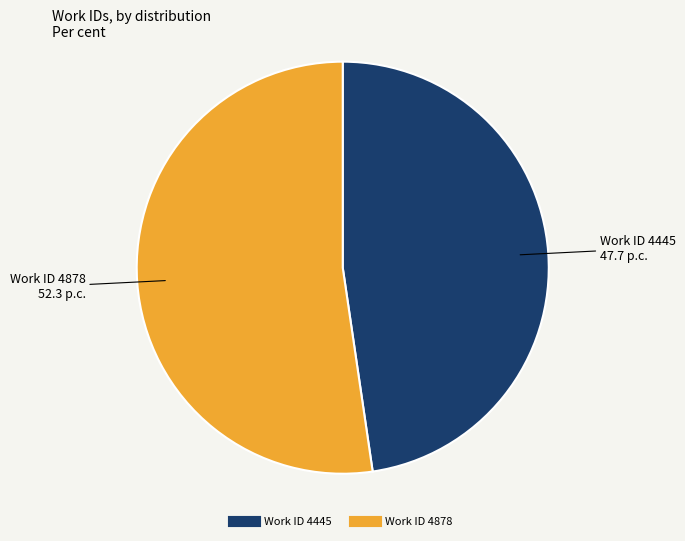

Rank the categories by value from highest to lowest.

Work ID 4878, Work ID 4445